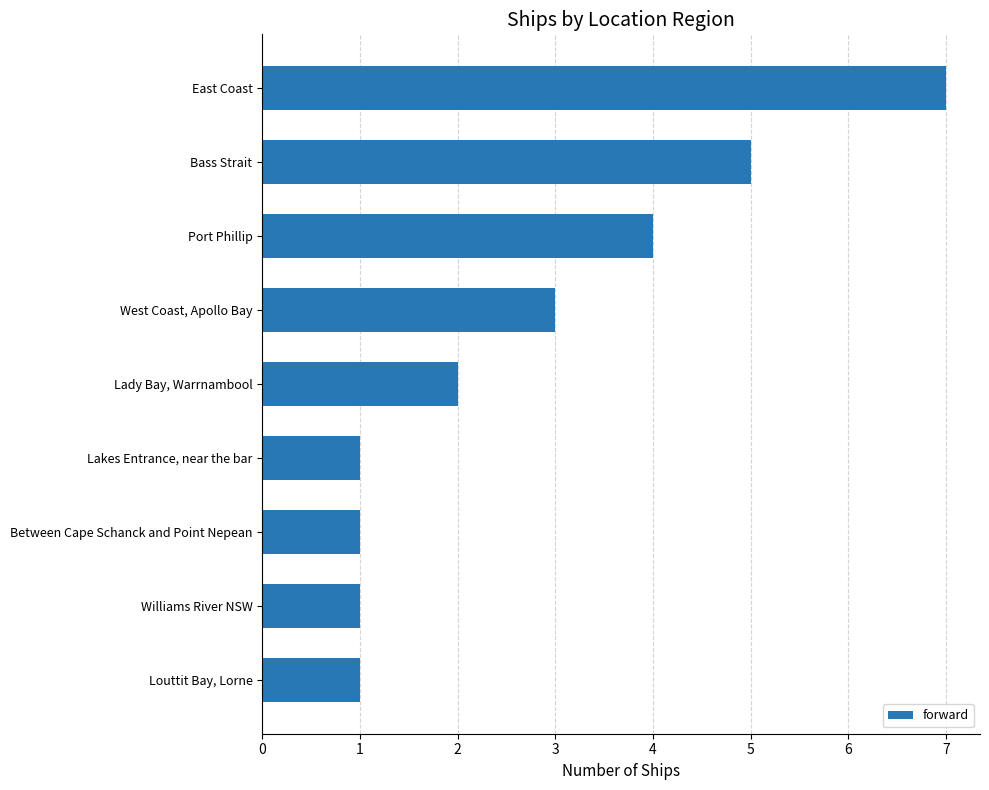

What is the ratio of the value at Bass Strait to the value at Williams River NSW?

5.0